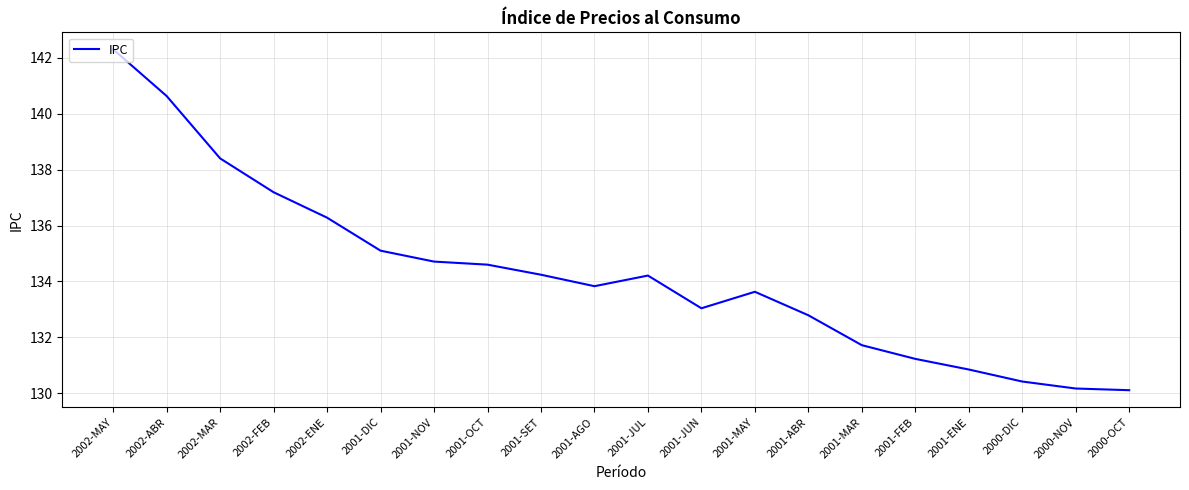

Does the chart display data point markers on the line(s)?

No